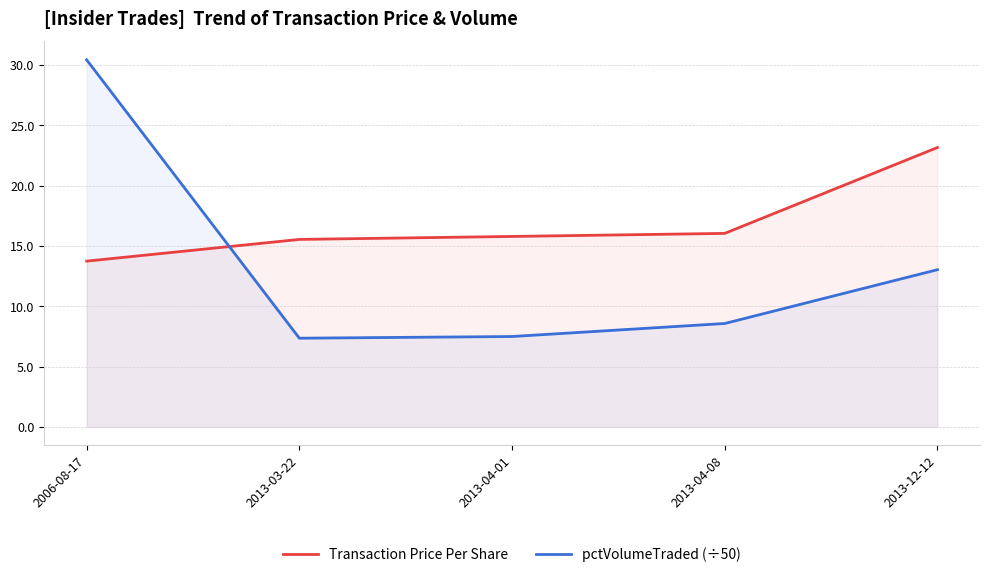

Which series has the widest spread of values?

pctVolumeTraded (÷50)